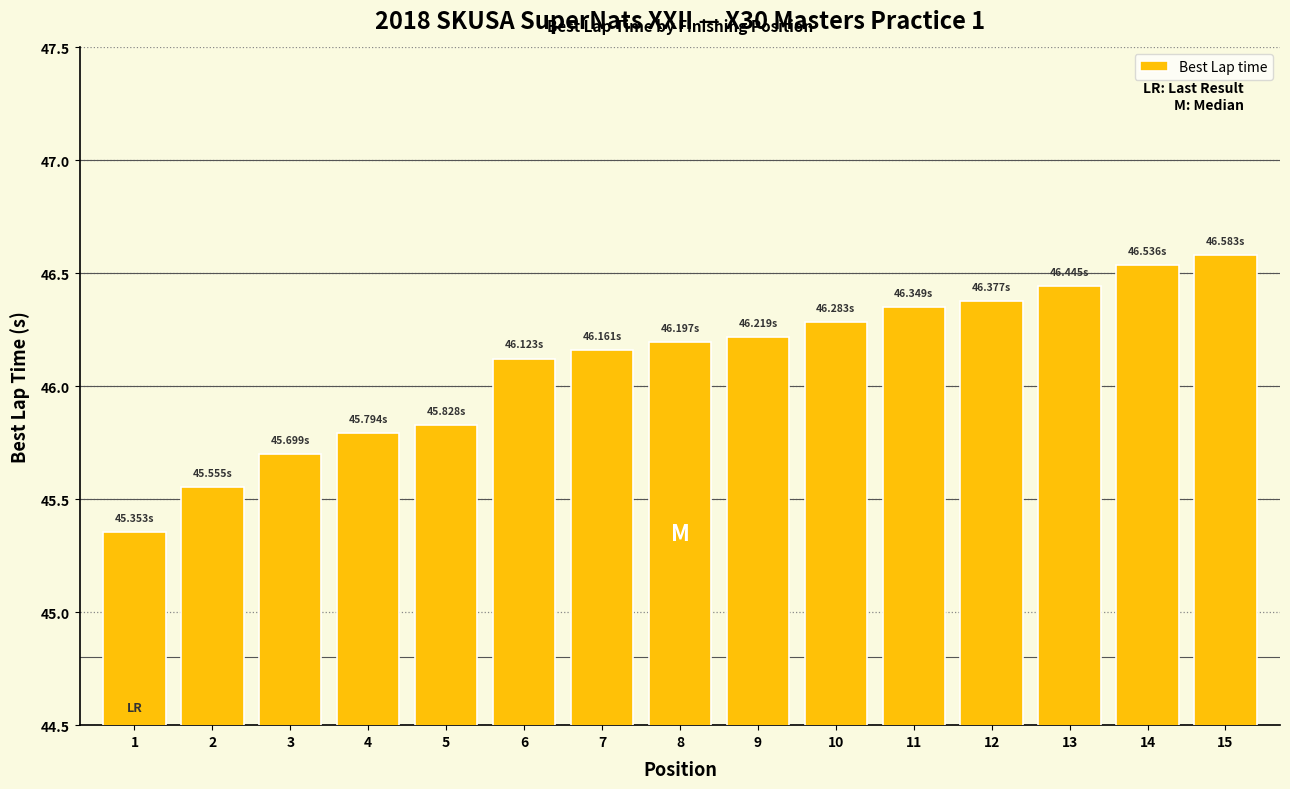

The chart shows a value of 12.8 at 9. True or false?

False